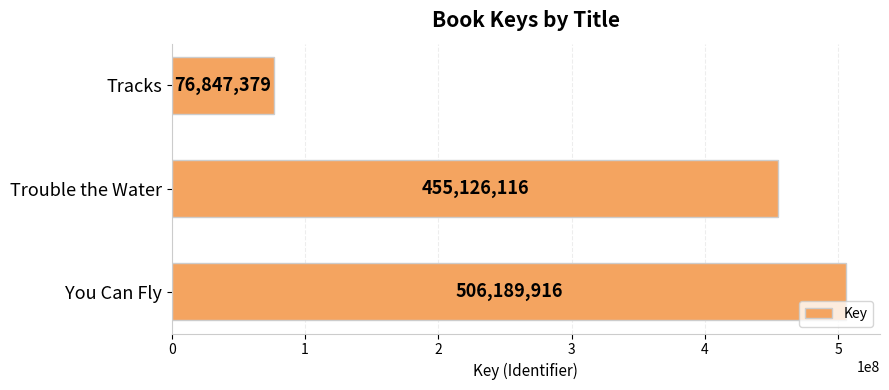

Count the number of categories in the chart.

3